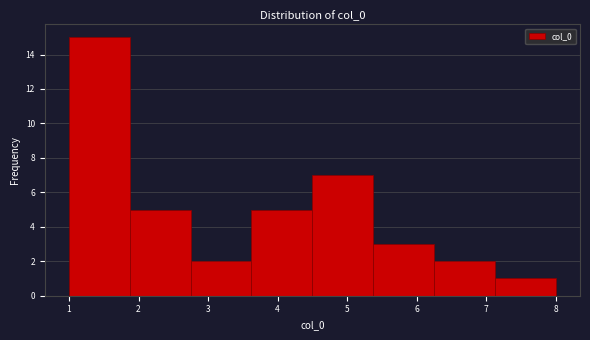

Reading left to right, list every bar in this chart as the range it spans on the x-axis followed by its height. Neither the bar edges nor the heights are printed on the chart, so give them approximately, as read against the axes.

1.0 to 1.9: 15
1.9 to 2.8: 5
2.8 to 3.6: 2
3.6 to 4.5: 5
4.5 to 5.4: 7
5.4 to 6.3: 3
6.3 to 7.1: 2
7.1 to 8.0: 1